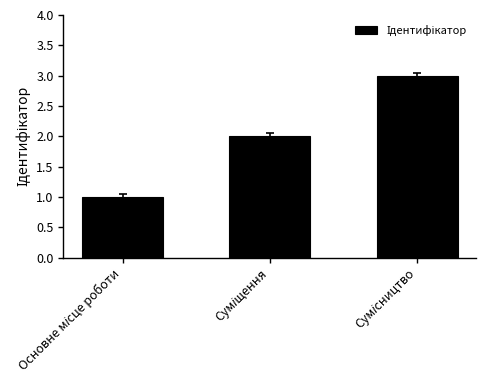

What is the maximum value shown in the chart?

3